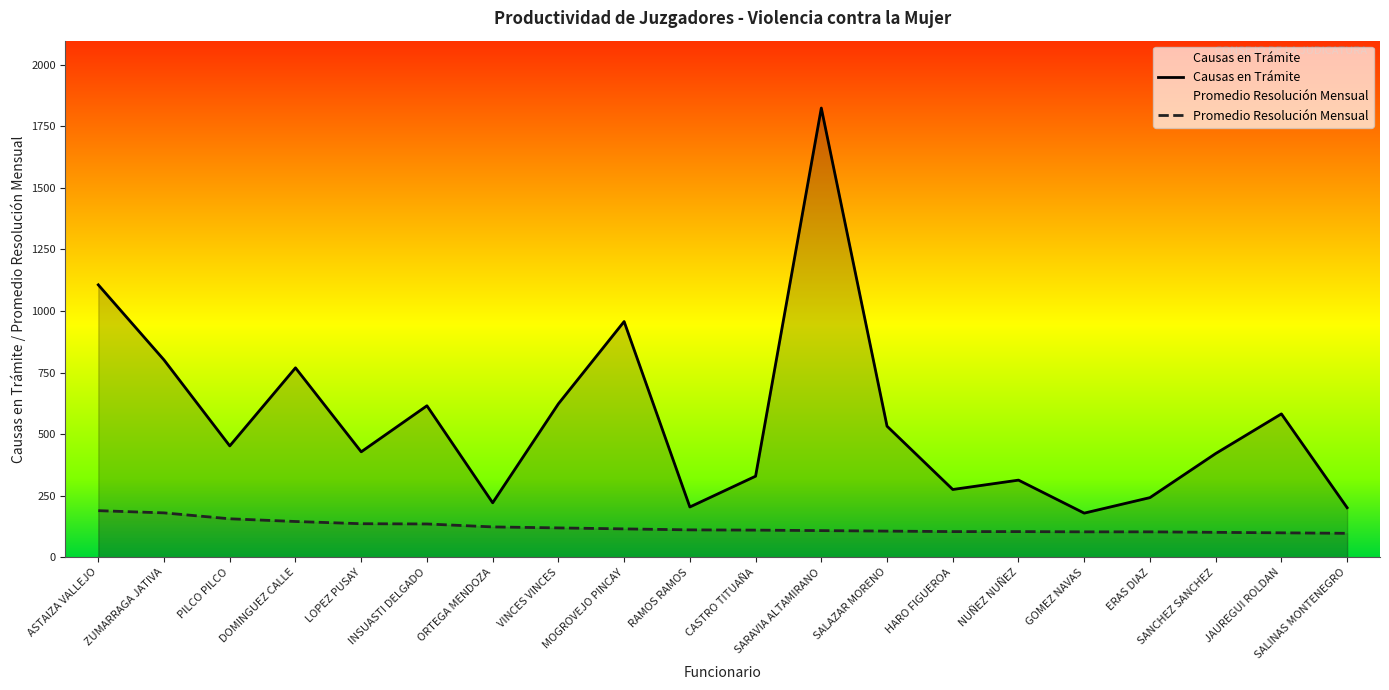

Where does the Promedio Resolución Mensual series first go above 111?

ASTAIZA VALLEJO